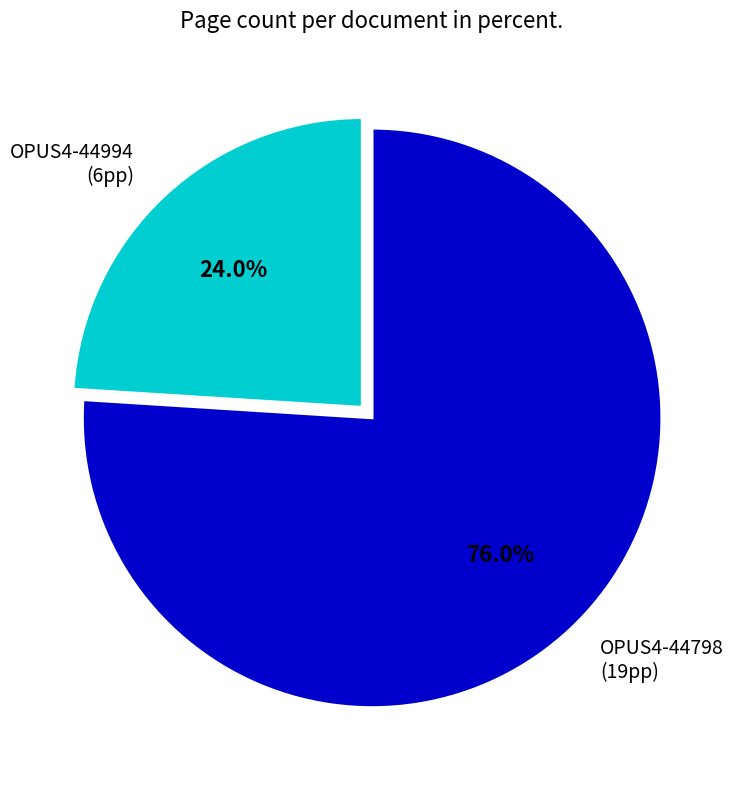

Does any single category account for the majority?

Yes